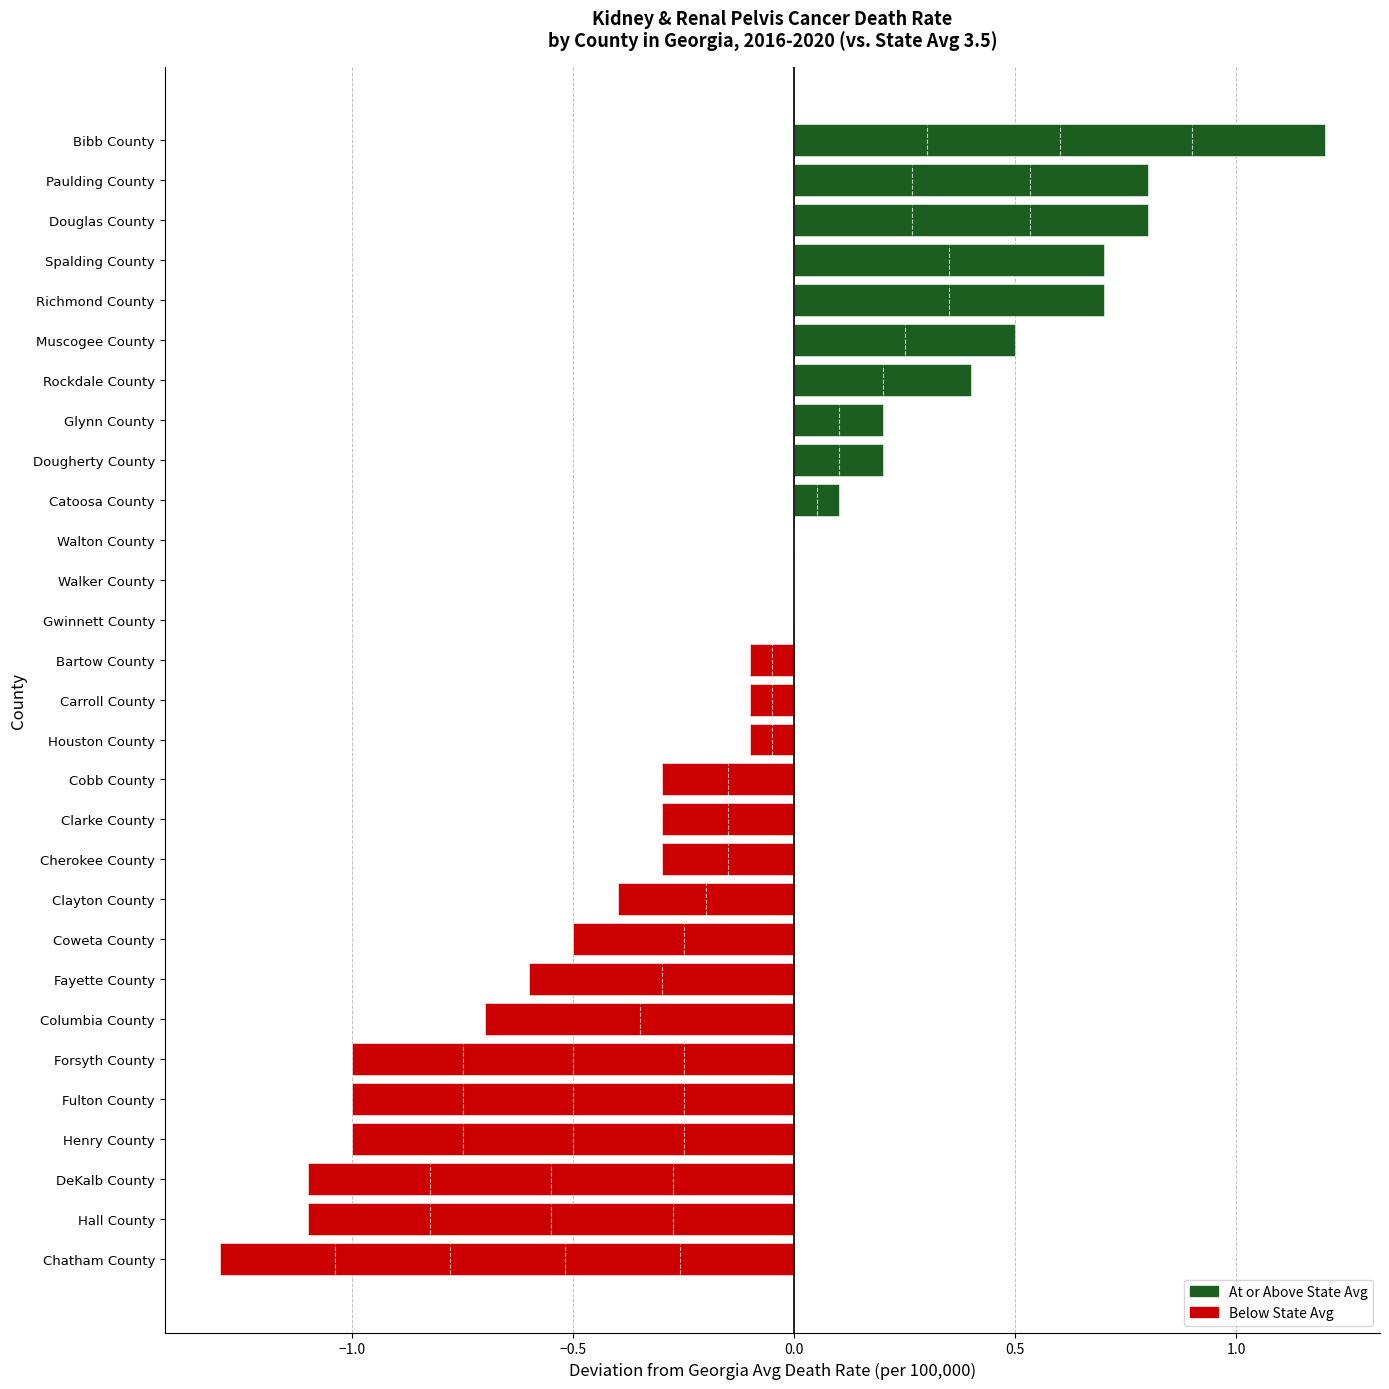

Are the bars grouped side by side (vs. stacked)?

No